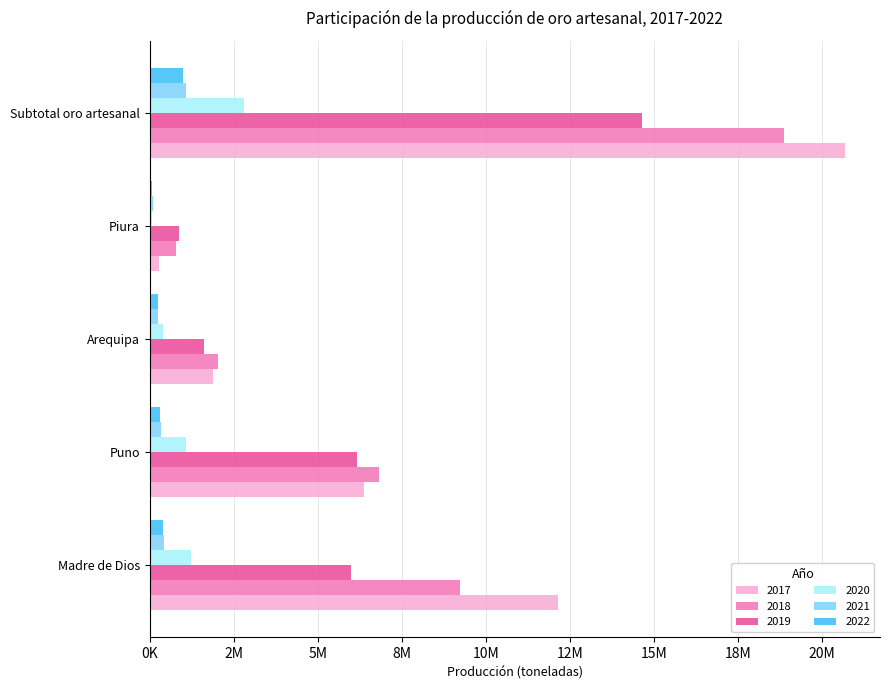

What are all the series names shown in the legend?

2017, 2018, 2019, 2020, 2021, 2022